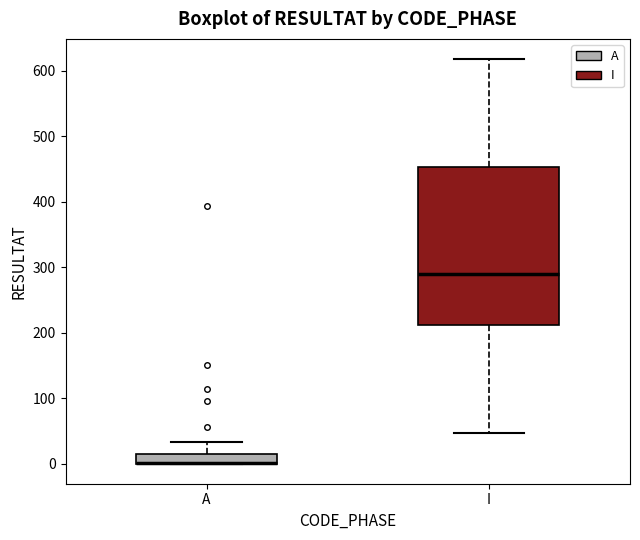

Where is the upper edge of the box for I on the y-axis? The values are not printed on the chart, so give them approximately, as read against the axis.

450